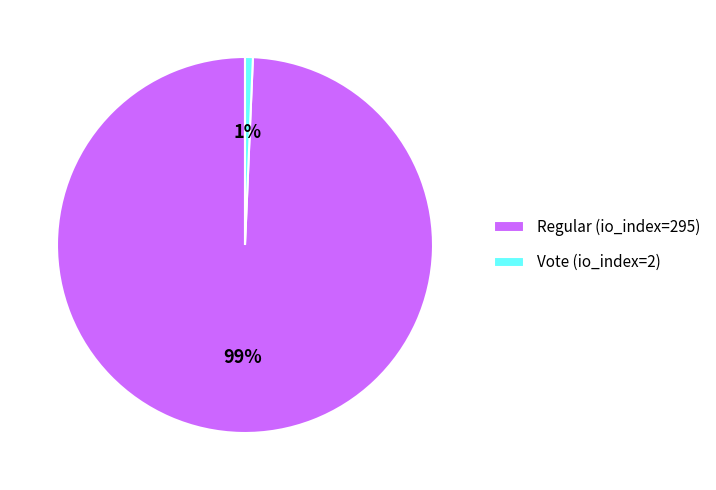

Do Regular (io_index=295) and Vote (io_index=2) together represent more than half of the pie?

Yes